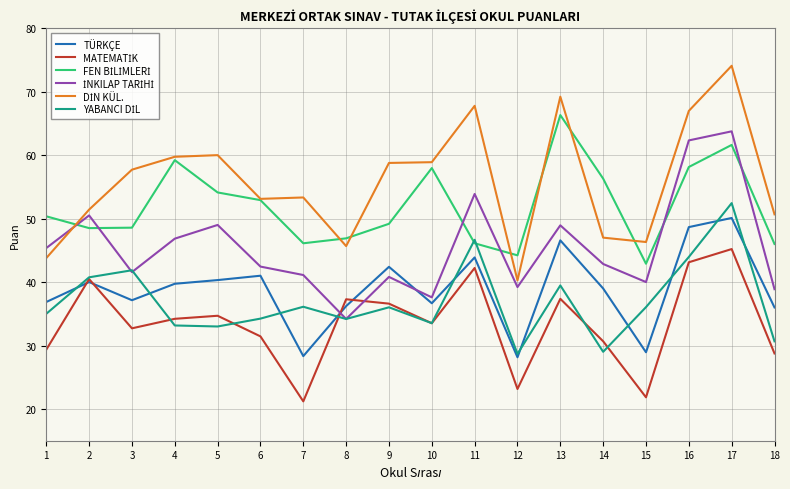

What is the maximum value for TÜRKÇE?

50.1